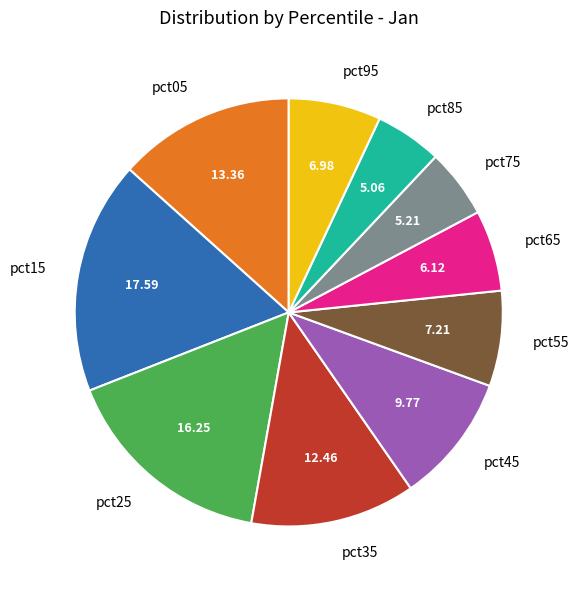

How many segments does this pie chart have?

10